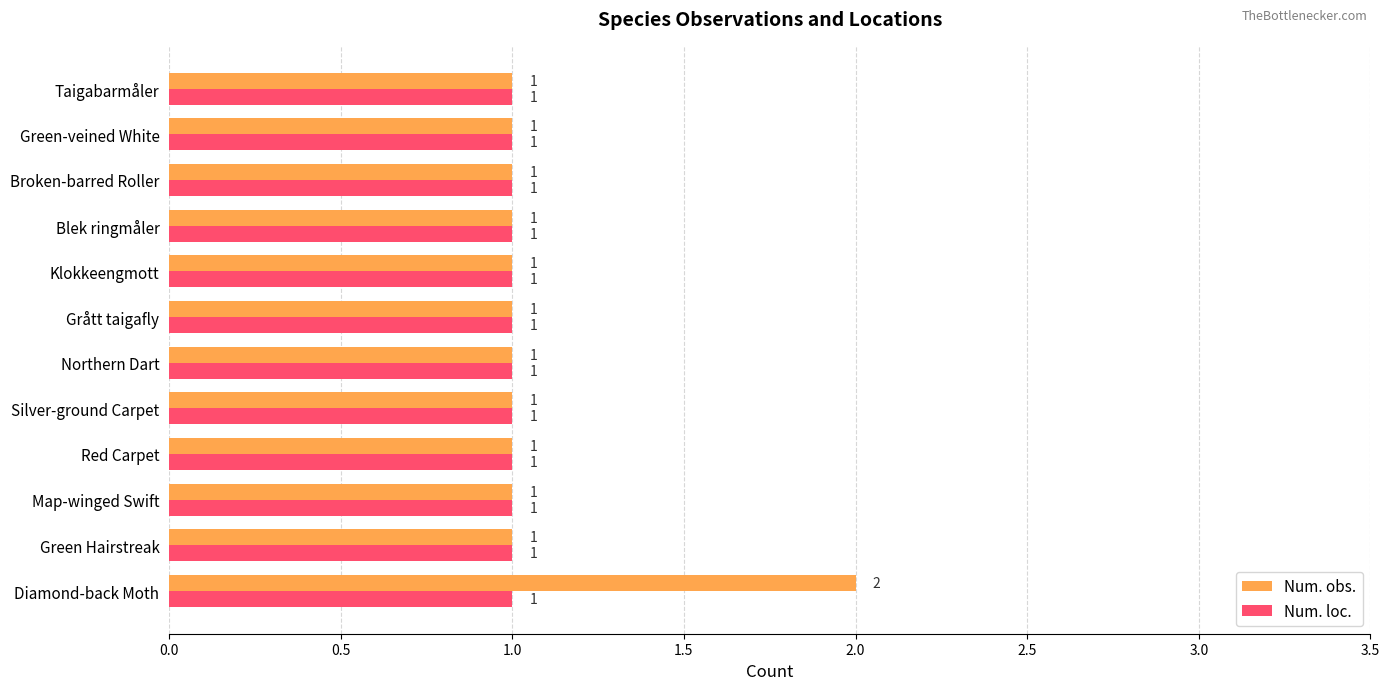

Which series has the largest range (max minus min)?

Num. obs.